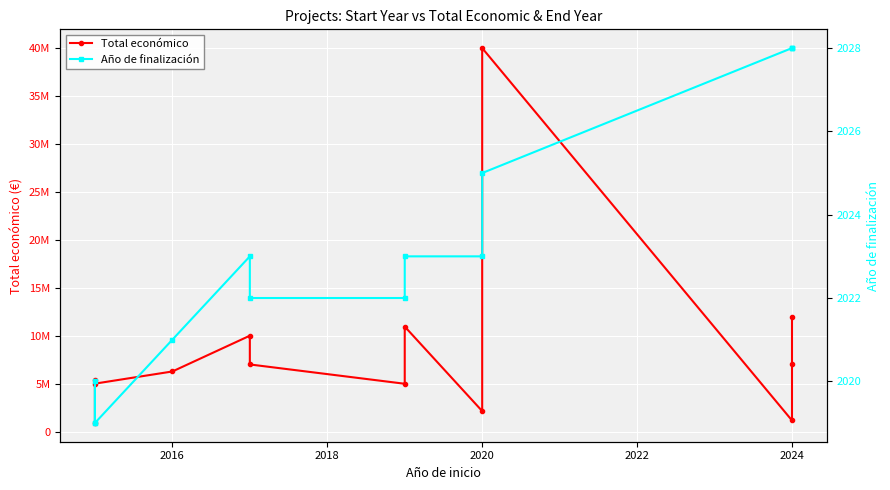

True or false: Año de finalización and Total económico intersect in this chart.

False